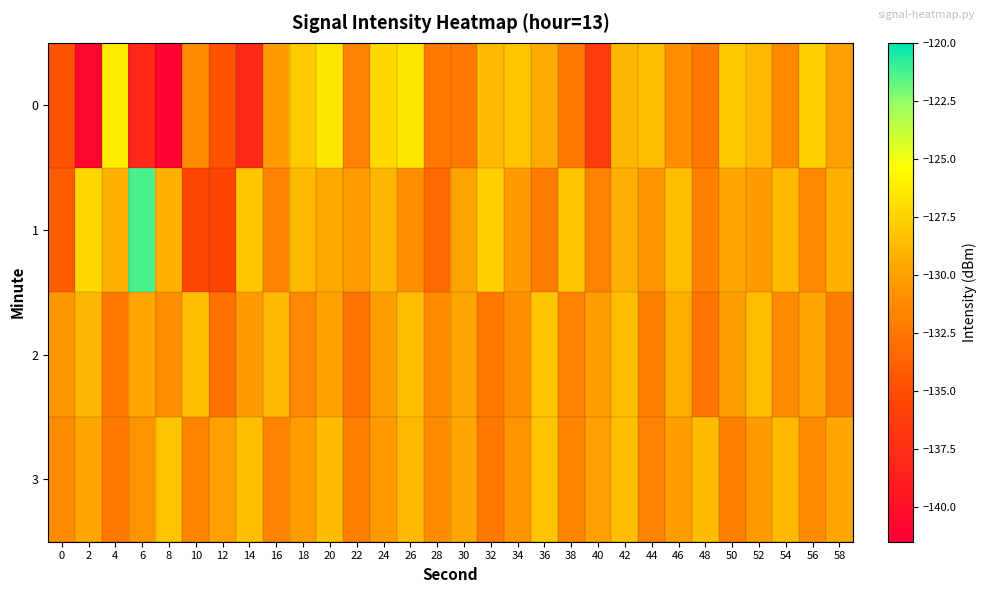

Reading left to right, transcribe all the data shown in this chart.

0: 0=-134.7	2=-141.0	4=-126.2	6=-138.1	8=-141.0	10=-131.2	12=-134.6	14=-137.8	16=-130.4	18=-127.9	20=-126.6	22=-131.7	24=-127.3	26=-126.6	28=-132.3	30=-132.3	32=-128.7	34=-128.1	36=-129.5	38=-132.3	40=-136.3	42=-128.9	44=-128.5	46=-131.0	48=-132.4	50=-128.0	52=-128.8	54=-131.3	56=-127.5	58=-130.1
1: 0=-134.1	2=-127.4	4=-129.0	6=-121.3	8=-129.1	10=-135.5	12=-135.6	14=-128.1	16=-131.8	18=-128.7	20=-129.5	22=-130.2	24=-128.9	26=-131.1	28=-133.2	30=-129.8	32=-127.6	34=-130.4	36=-132.1	38=-128.3	40=-131.7	42=-129.2	44=-130.8	46=-128.5	48=-131.9	50=-129.6	52=-130.3	54=-128.7	56=-131.4	58=-129.1
2: 0=-130.5	2=-128.9	4=-132.3	6=-129.7	8=-131.1	10=-128.5	12=-132.9	14=-130.3	16=-128.7	18=-131.5	20=-129.9	22=-132.7	24=-130.1	26=-128.5	28=-131.3	30=-129.7	32=-132.5	34=-130.9	36=-128.3	38=-131.7	40=-130.1	42=-128.5	44=-131.9	46=-129.3	48=-132.7	50=-130.1	52=-128.5	54=-131.3	56=-129.7	58=-132.1
3: 0=-131.2	2=-129.6	4=-132.4	6=-130.8	8=-128.2	10=-131.6	12=-130.0	14=-128.4	16=-131.8	18=-130.2	20=-128.6	22=-132.0	24=-130.4	26=-128.8	28=-131.2	30=-129.6	32=-132.4	34=-130.8	36=-128.2	38=-131.6	40=-130.0	42=-128.4	44=-131.8	46=-130.2	48=-128.6	50=-132.0	52=-130.4	54=-128.8	56=-131.2	58=-129.6